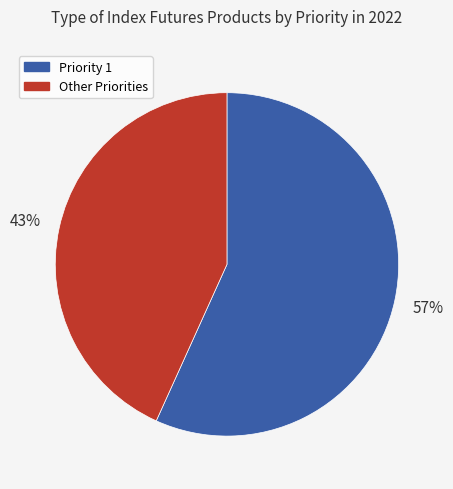

What percentage is the Other Priorities slice, to the nearest percent?

43%